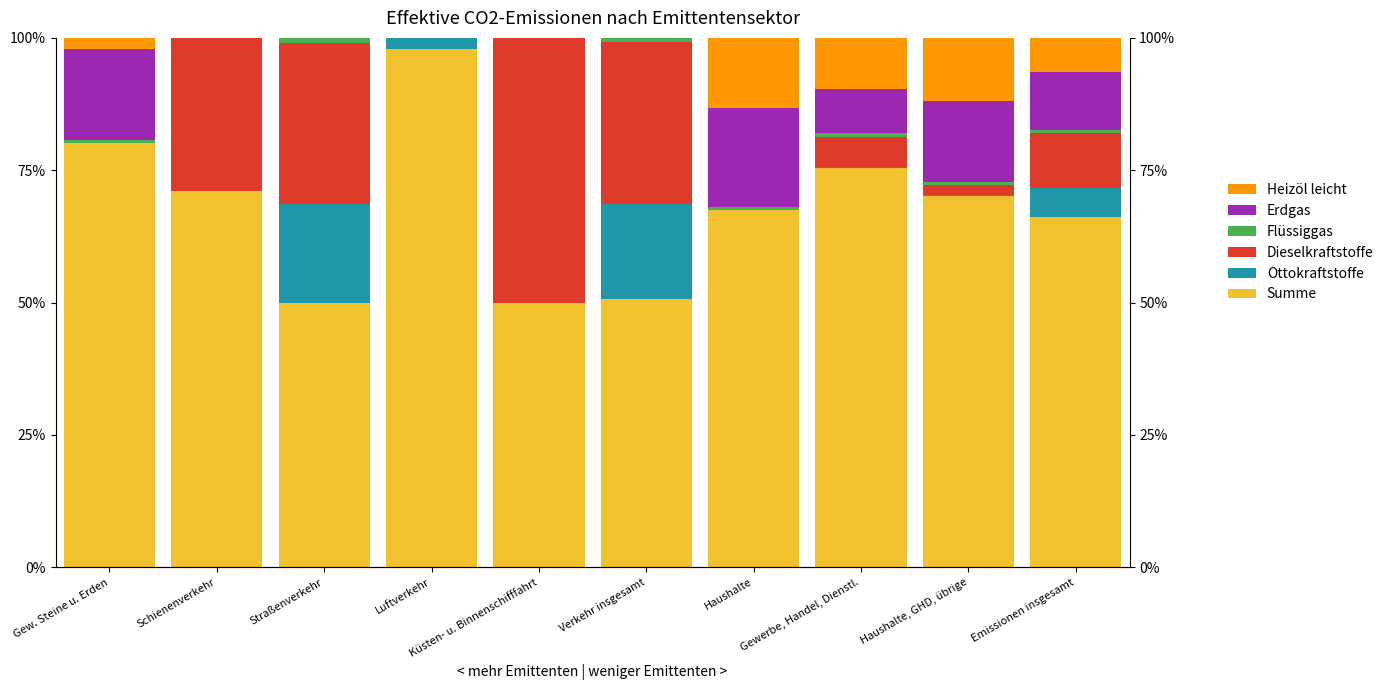

What is the label of the 10th bar from the left?

Emissionen insgesamt